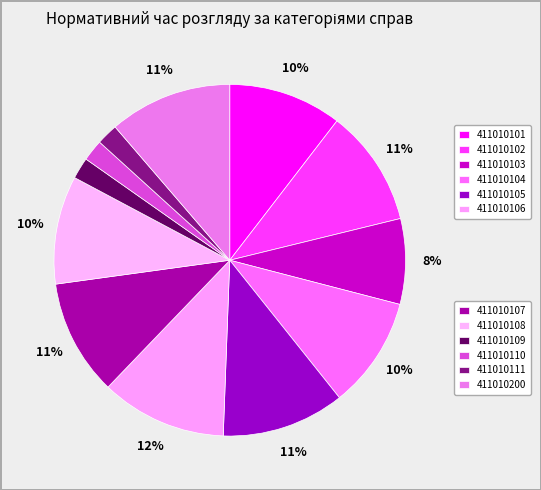

To the nearest percent, what is the average slice percentage?

8%